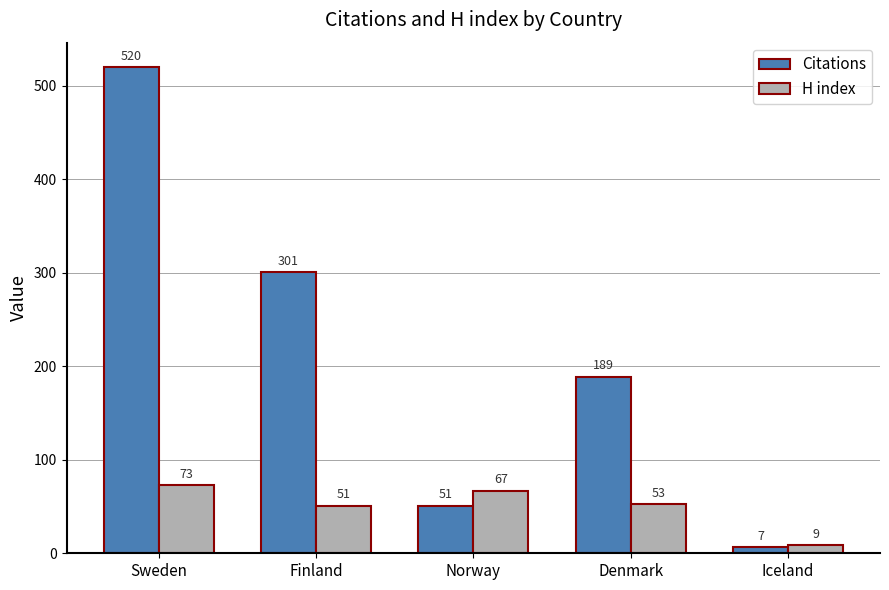

Rank the categories by Citations value from lowest to highest.

Iceland, Norway, Denmark, Finland, Sweden